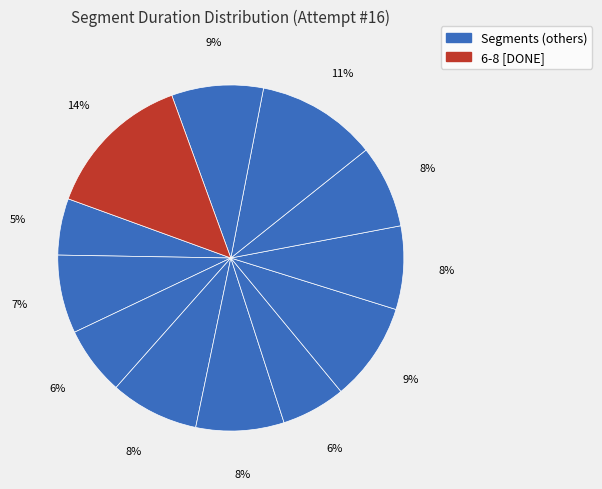

To the nearest percent, what is the average slice percentage?

8%